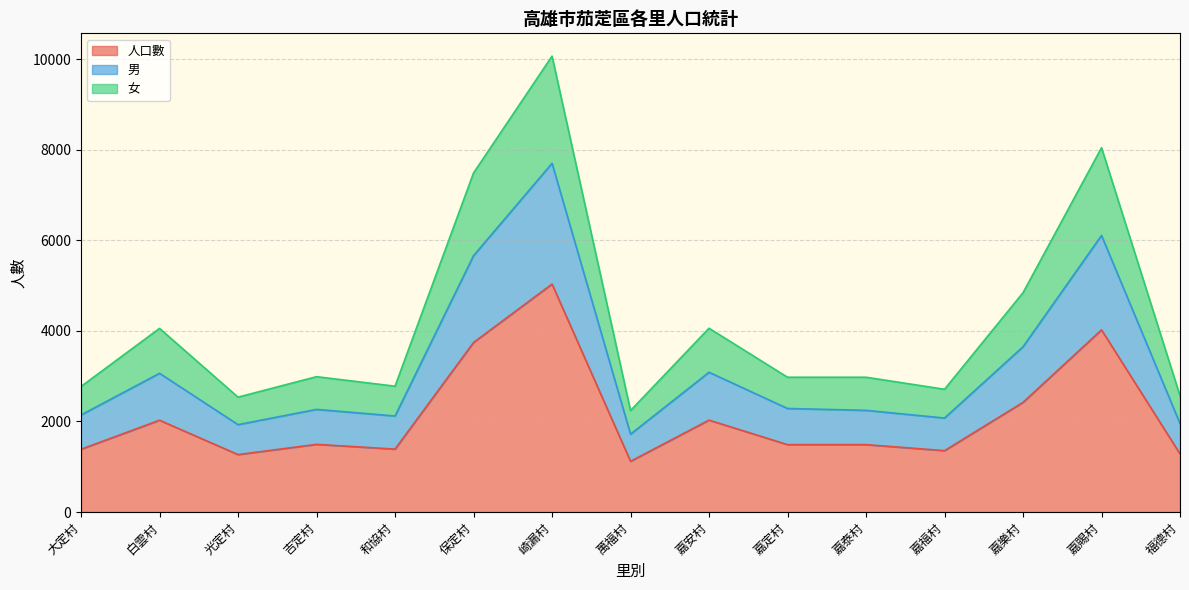

How many series are shown in this chart?

3